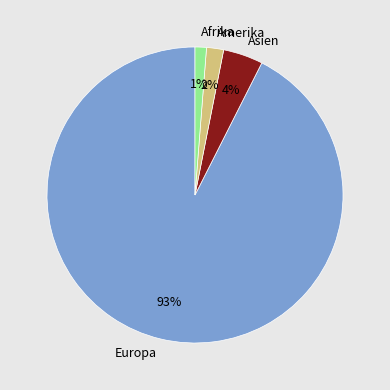

How many slices are in this pie chart?

4